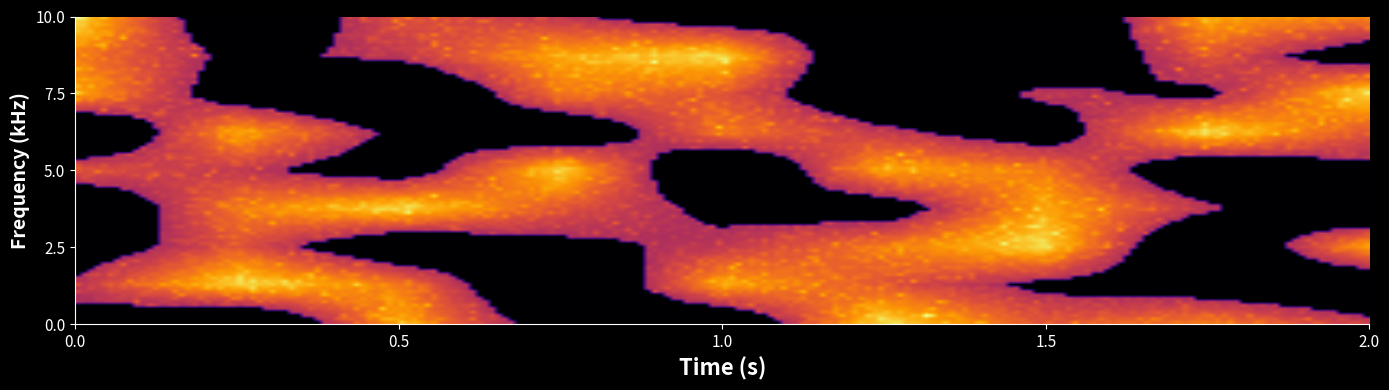

Count the number of data series in this chart.

9